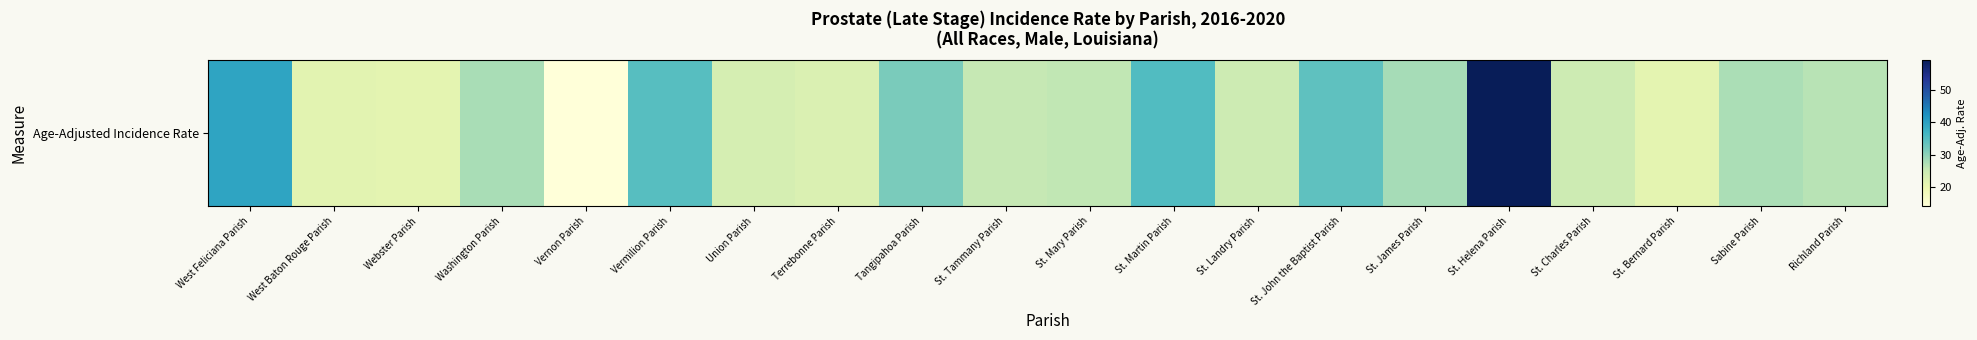

What is the difference between the maximum and minimum values?

45.0